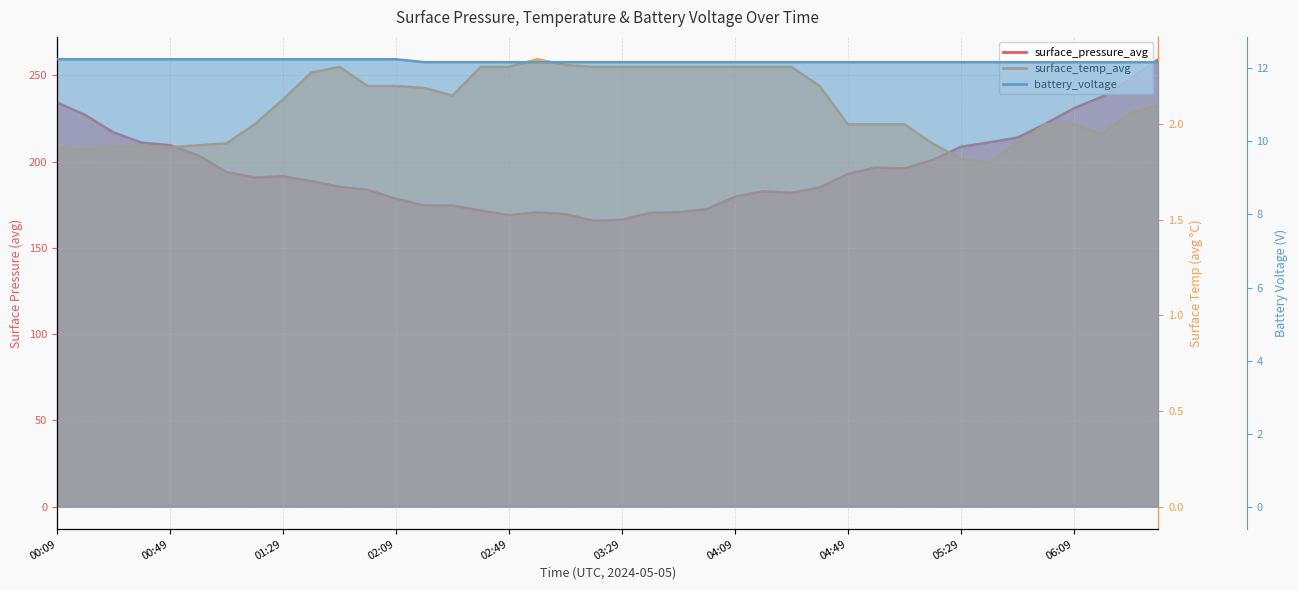

List the labels in order of surface_pressure_avg value, smallest first.

19, 20, 16, 18, 21, 17, 22, 15, 23, 14, 13, 12, 24, 26, 25, 11, 27, 10, 06:09, 04:49, 05:29, 28, 04:09, 30, 29, 31, 03:29, 32, 02:49, 02:09, 33, 34, 01:29, 35, 00:49, 36, 00:09, 37, 38, 39